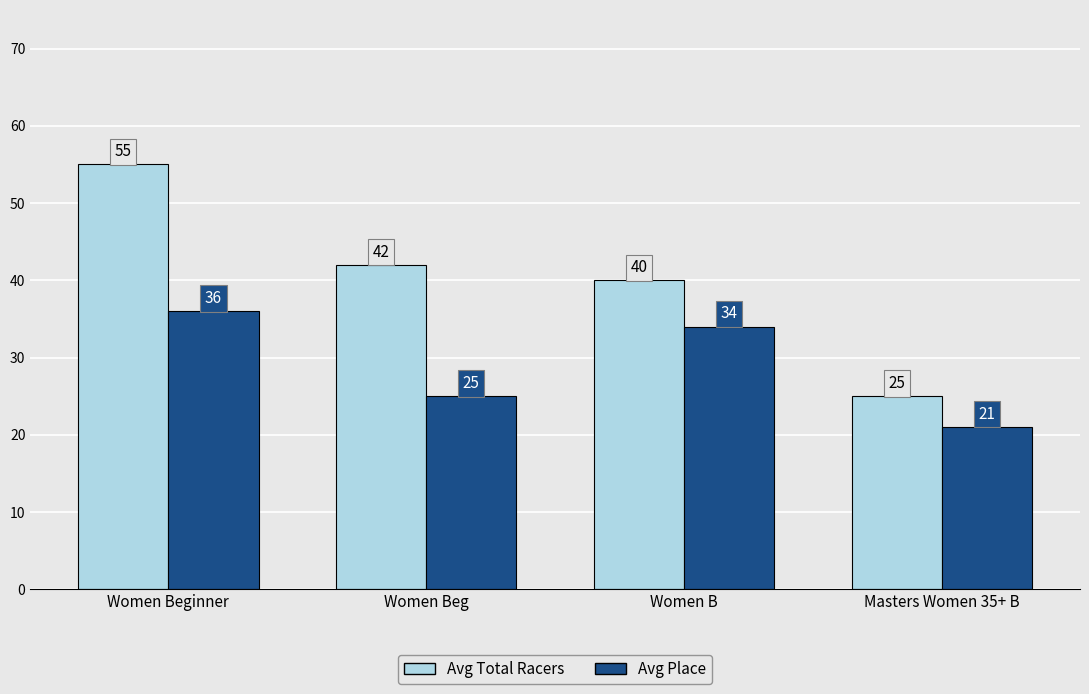

Is the value of Avg Total Racers at Masters Women 35+ B greater than the value of Avg Place at Masters Women 35+ B?

Yes